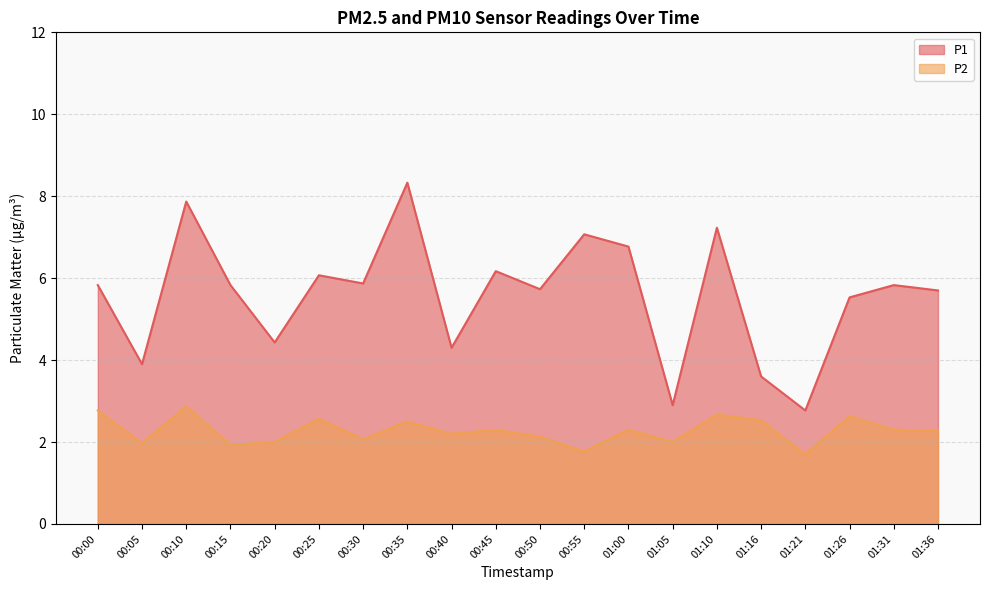

Which has a higher value, 01:36 or 00:50?

00:50